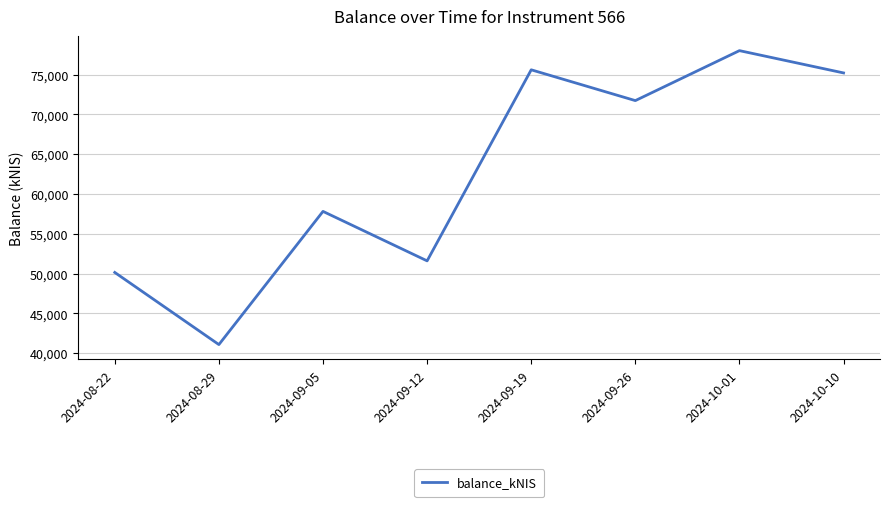

Approximately how many times larger is the value at 2024-09-05 compared to 2024-09-12?

1.1